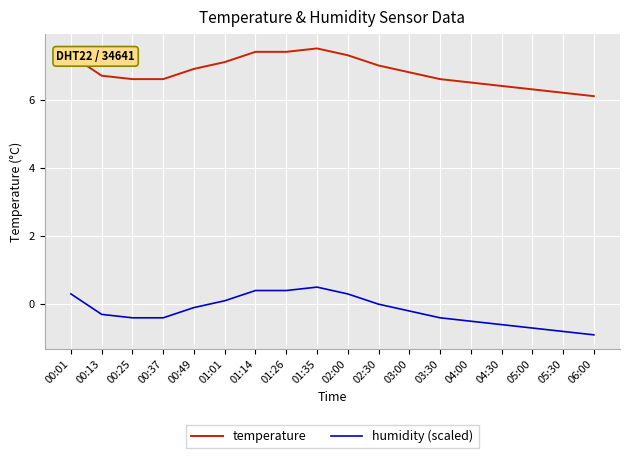

Rank the series at 00:37 from highest to lowest value.

temperature, humidity (scaled)